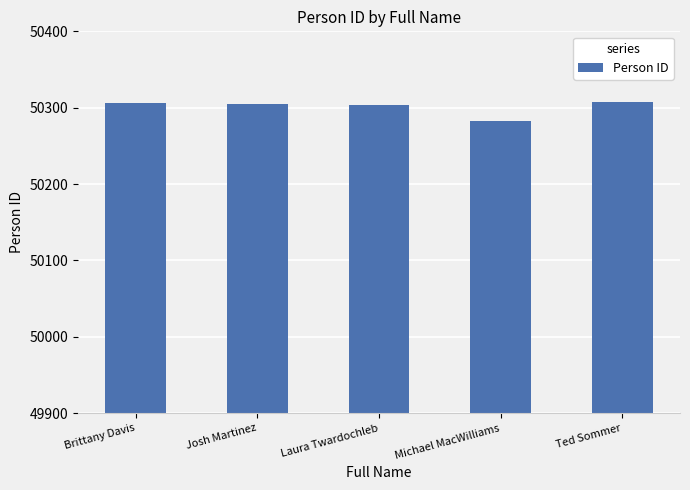

What is the change in value from Michael MacWilliams to Ted Sommer?

+24